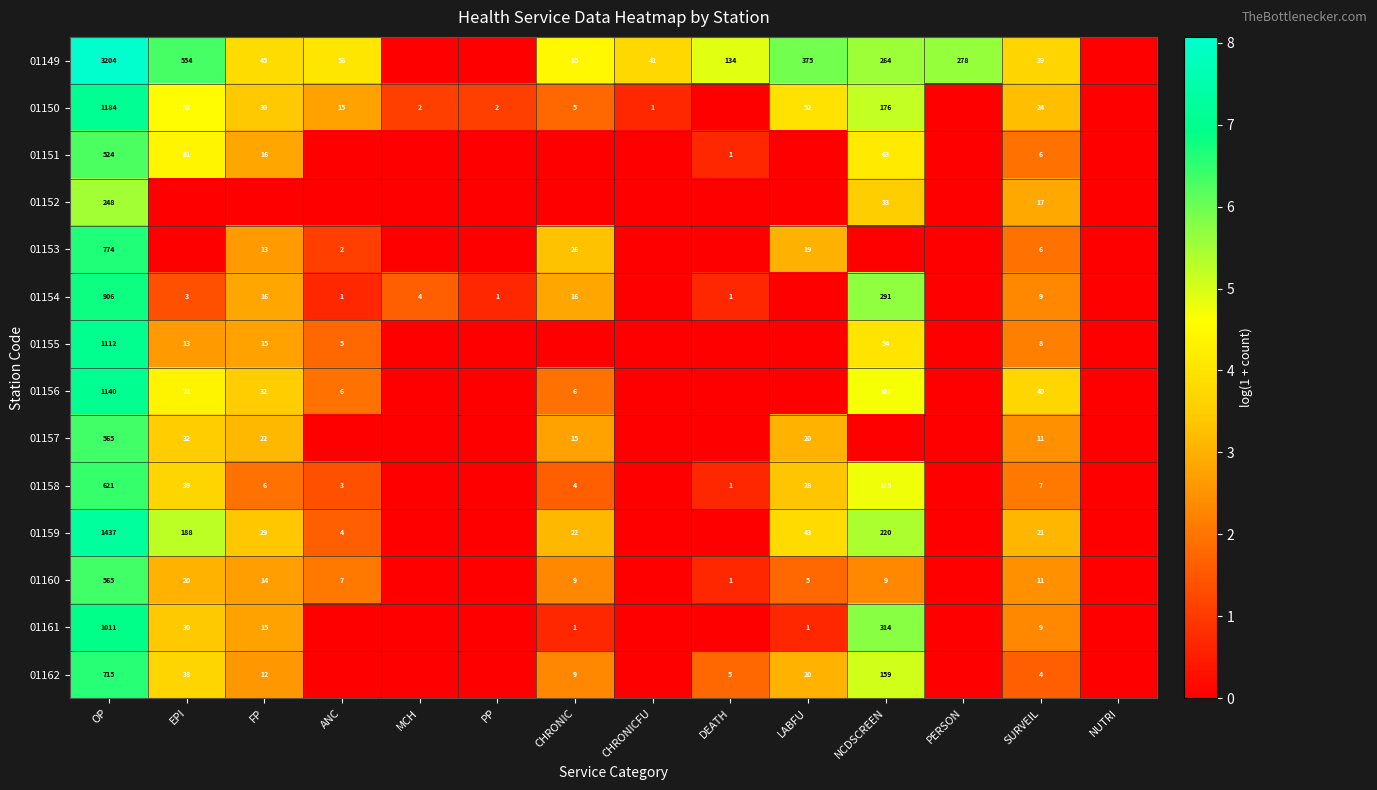

True or false: 01162 has a value of 159 at NCDSCREEN.

True